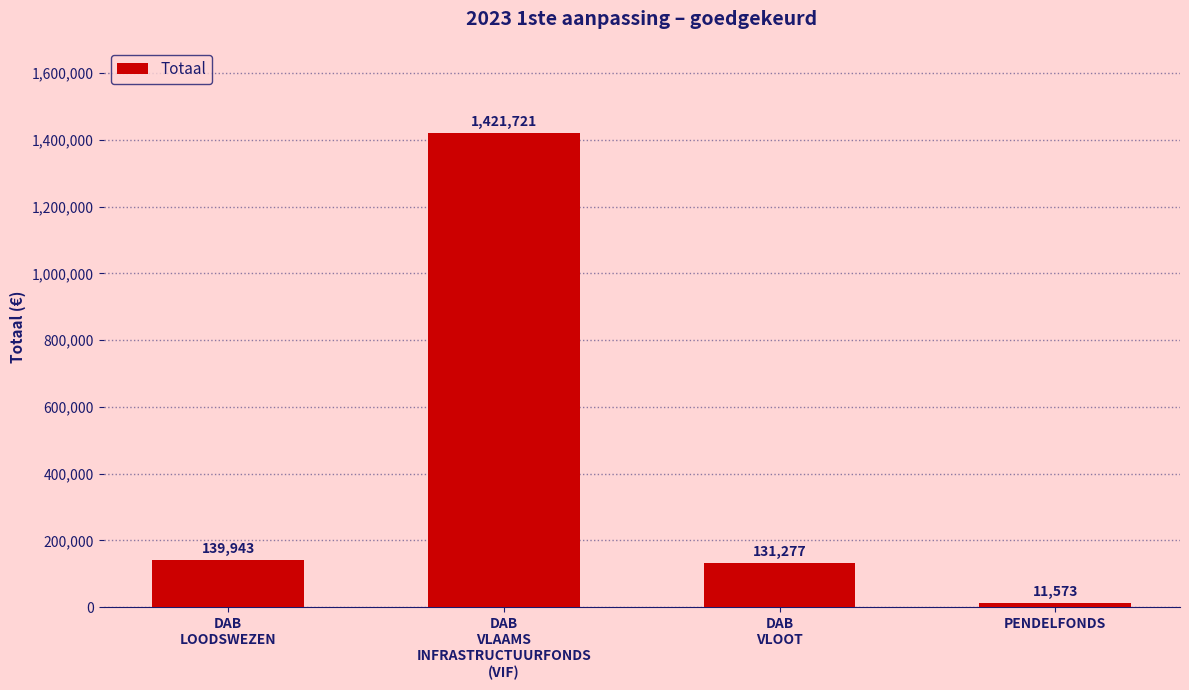

Rank the categories by value from lowest to highest.

PENDELFONDS, DAB
VLOOT, DAB
LOODSWEZEN, DAB
VLAAMS
INFRASTRUCTUURFONDS
(VIF)